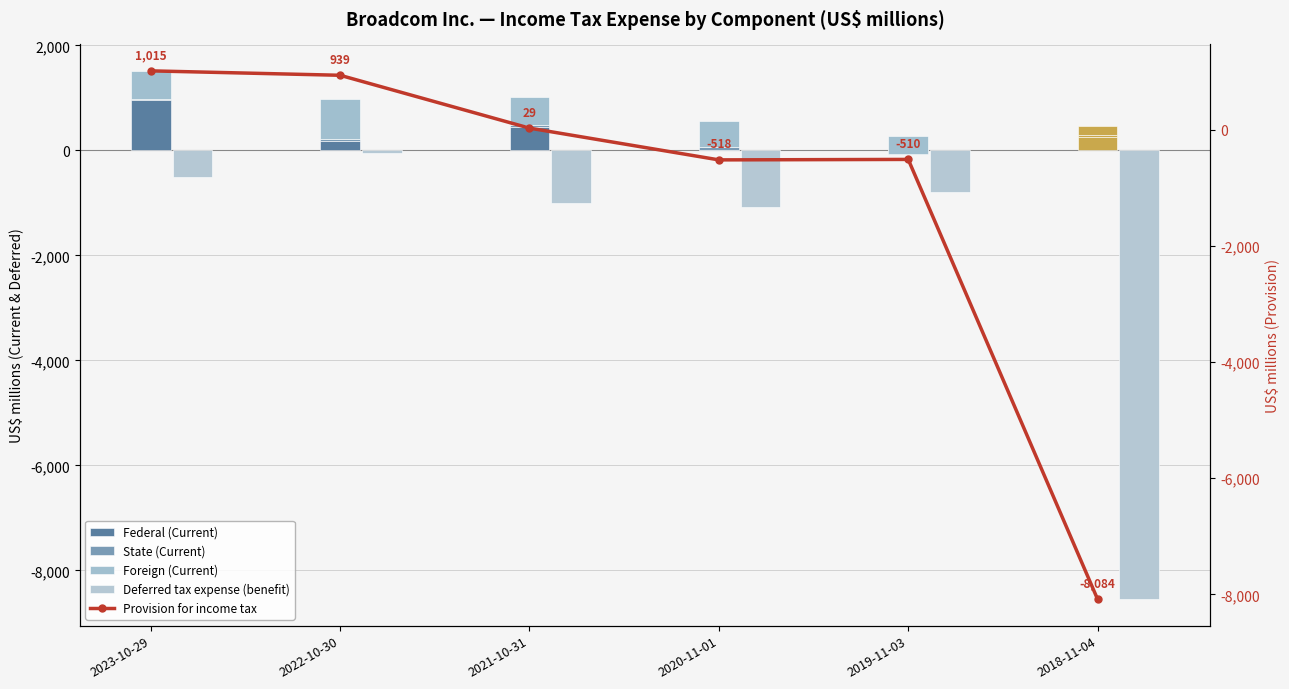

At which category does the chart reach its minimum across all series?

2018-11-04